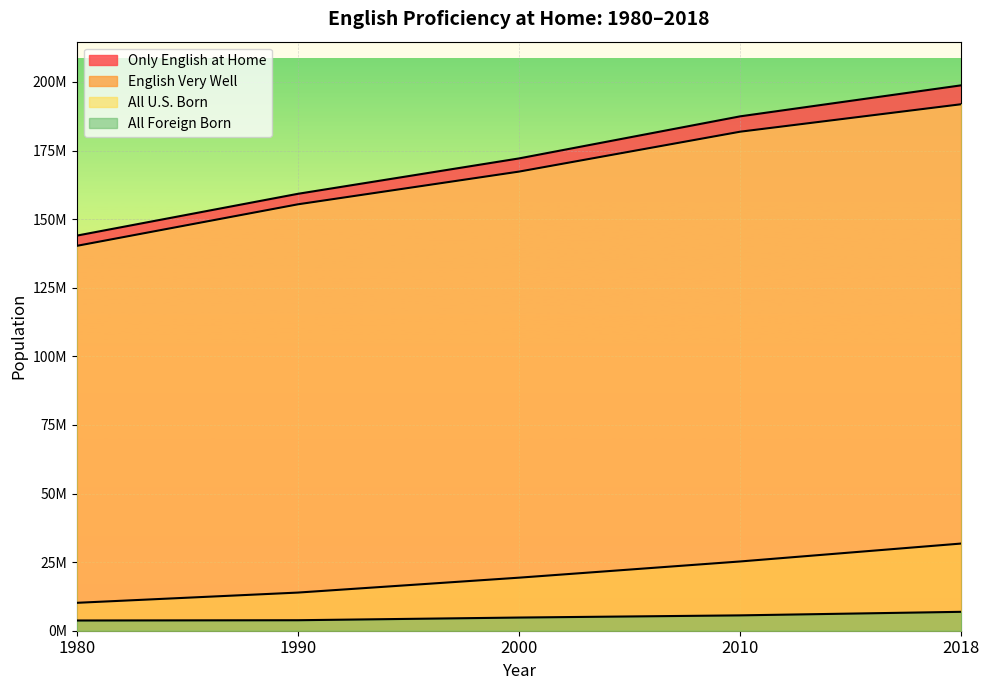

Count the English Very Well values in the range 13903367 to 25243414.

3